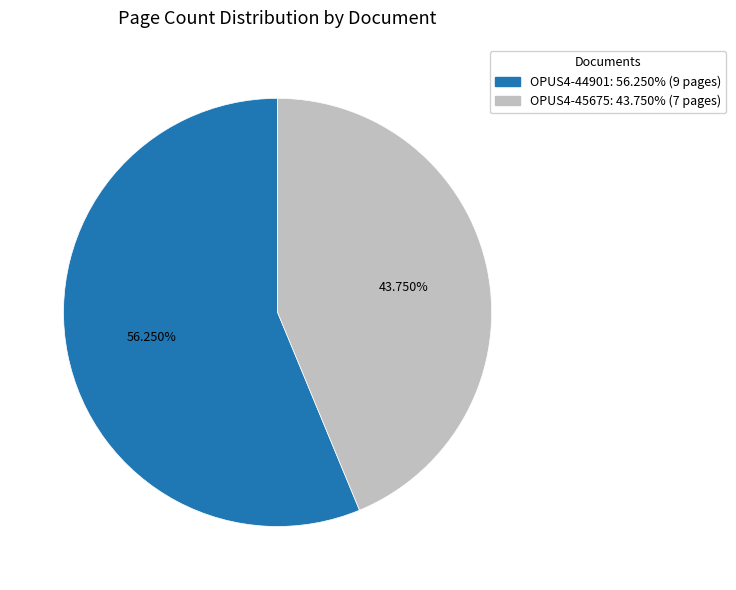

To the nearest percent, what is the combined percentage of OPUS4-44901 and OPUS4-45675?

100%